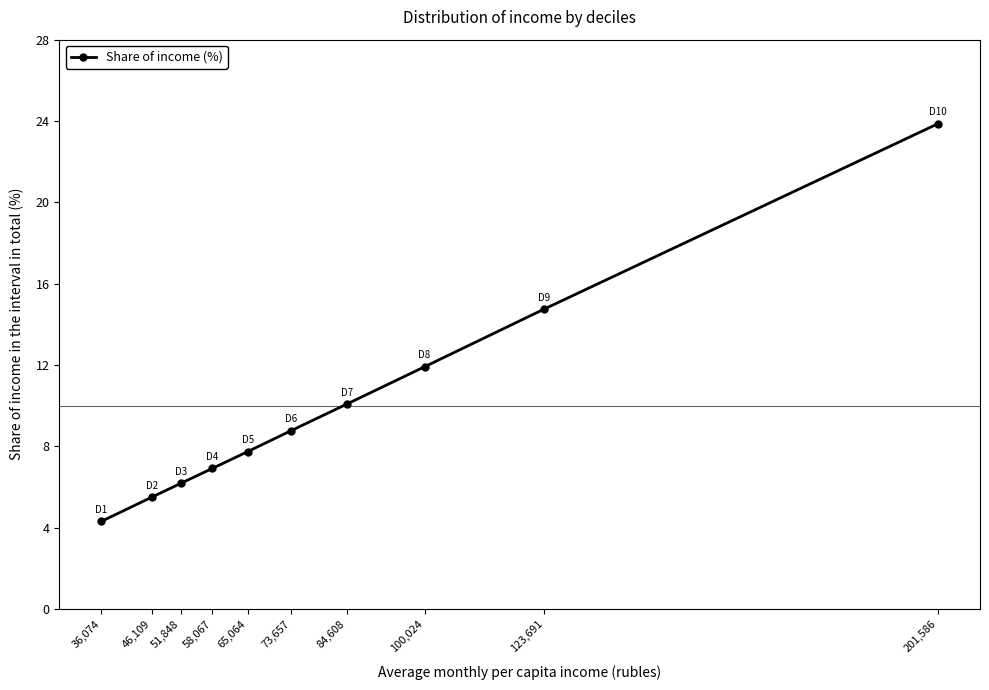

How many lines are shown in the chart?

1